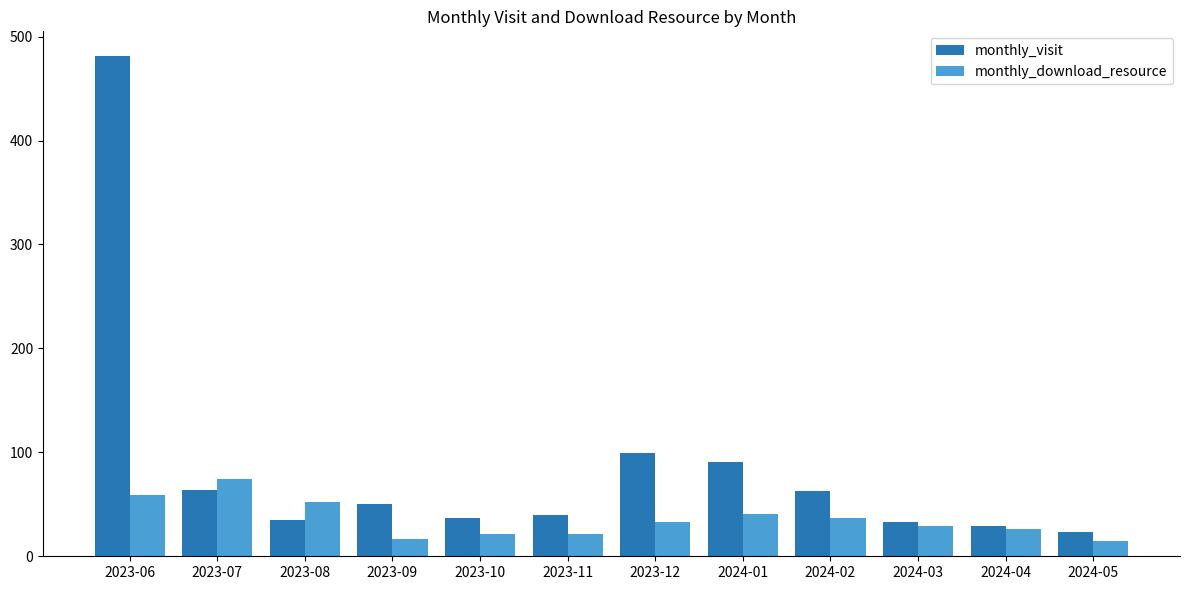

How many bars are there in total?

24